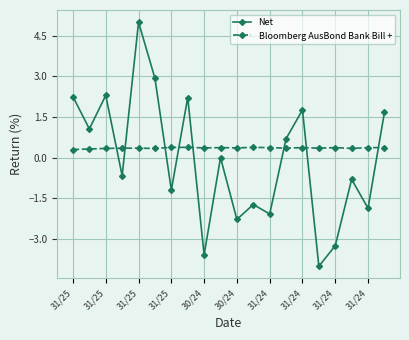

What are all the series names shown in the legend?

Net, Bloomberg AusBond Bank Bill +